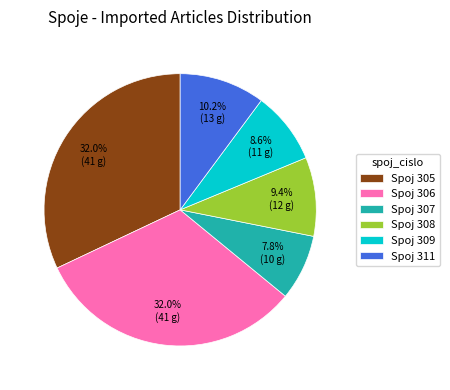

Which slice is the smallest?

Spoj 307